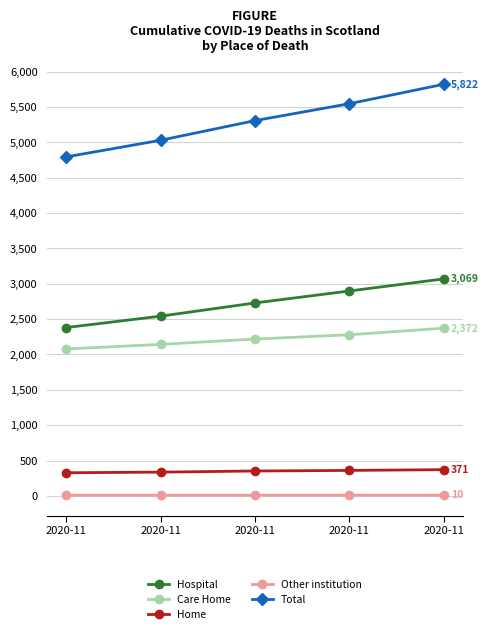

True or false: Other institution and Total cross at least once.

False